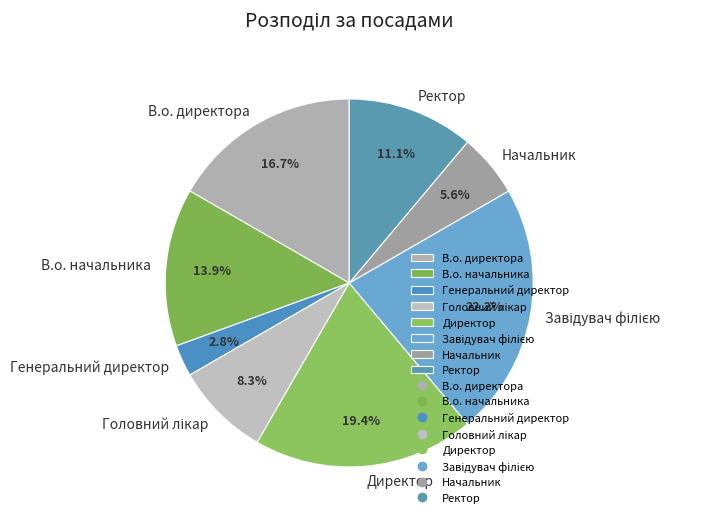

Approximately how many times larger is the value at В.о. начальника compared to В.о. директора?

0.8